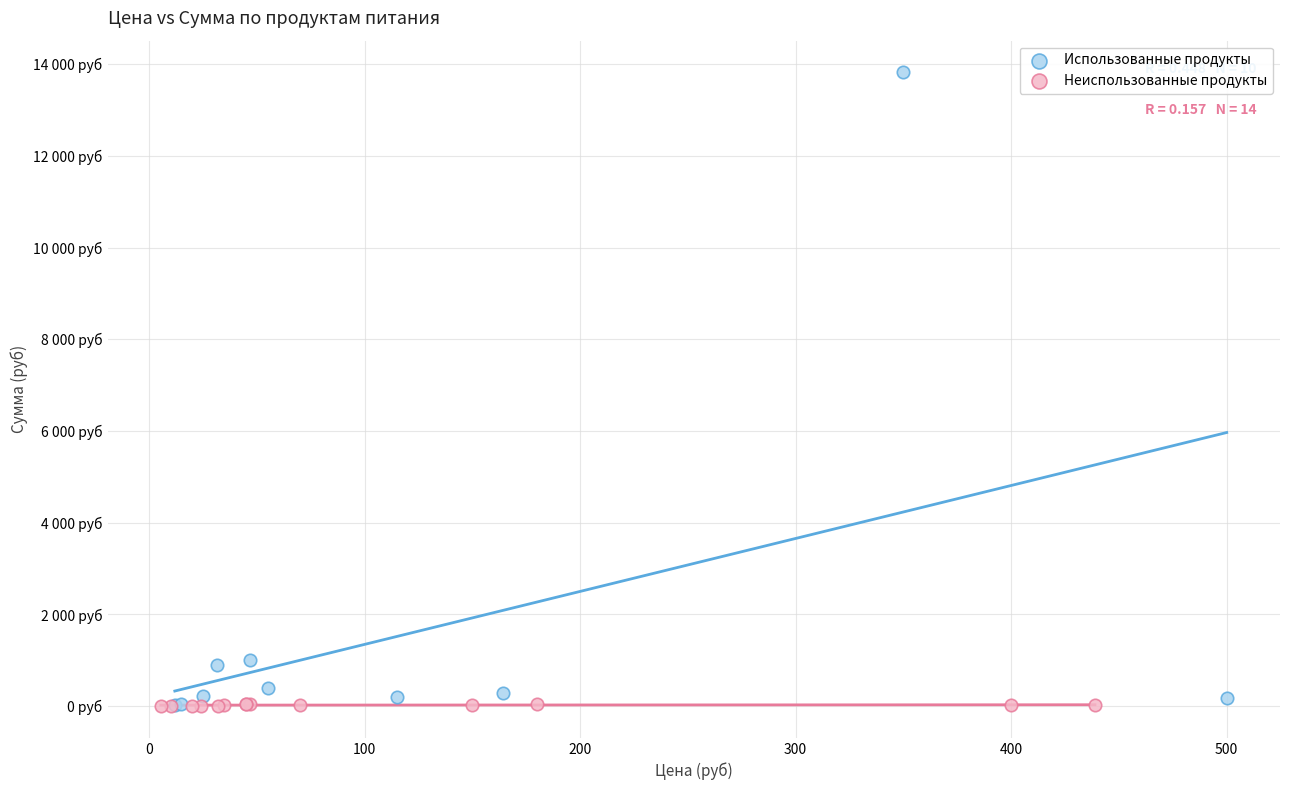

What are all the series names shown in the legend?

Использованные продукты, Неиспользованные продукты